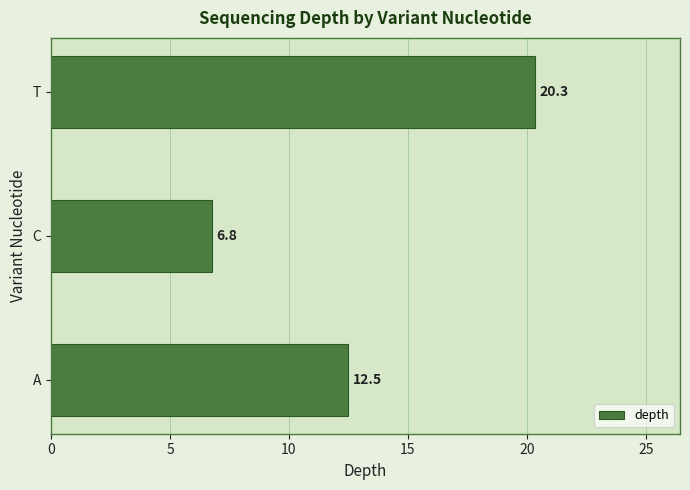

Reading top to bottom, what are all the values shown in this chart?

T=20.3	C=6.8	A=12.5